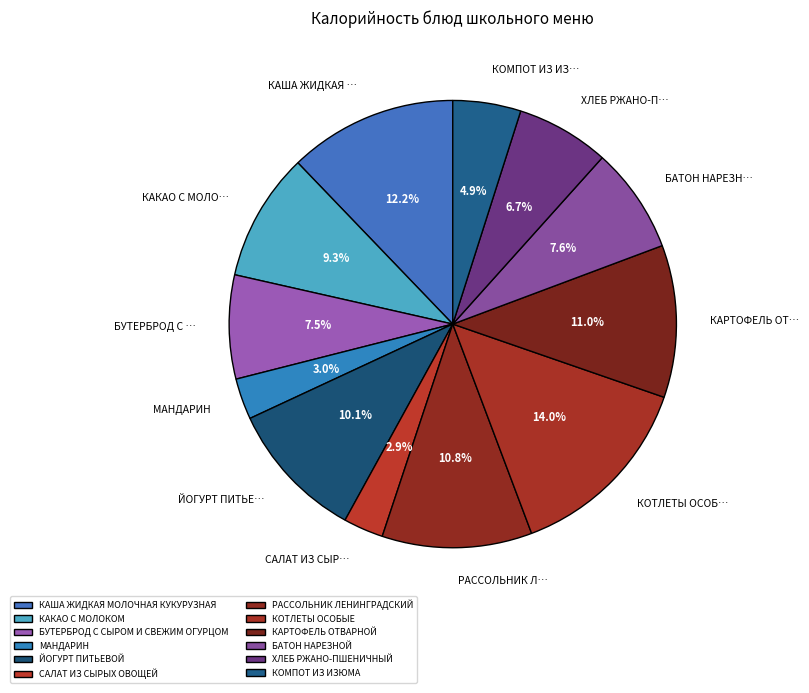

How many slices are in this pie chart?

12